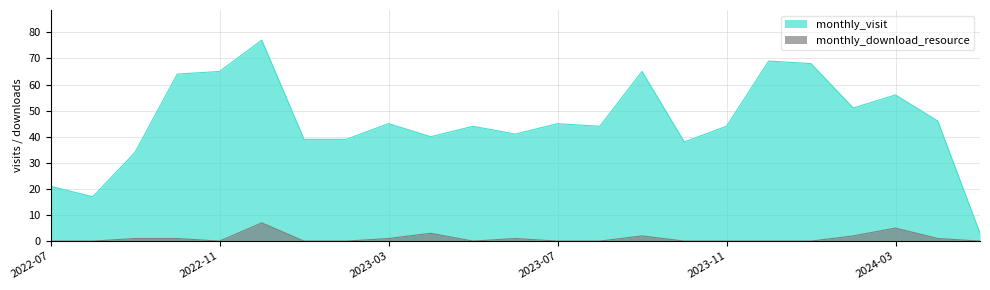

What is the average value of the monthly_download_resource series?

1